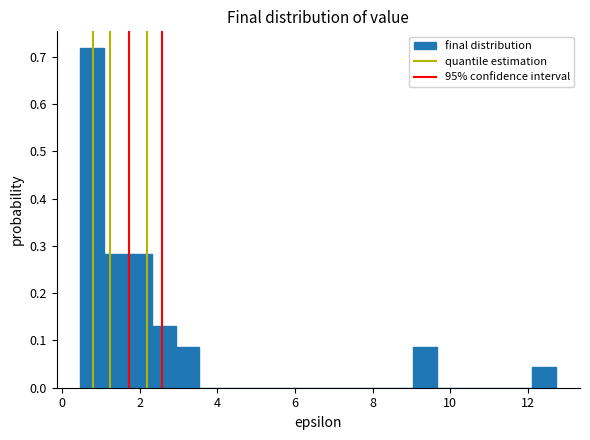

Around what value on the x-axis is the tallest bar? Give the approximate position of its centre, as read against the axis.

0.8